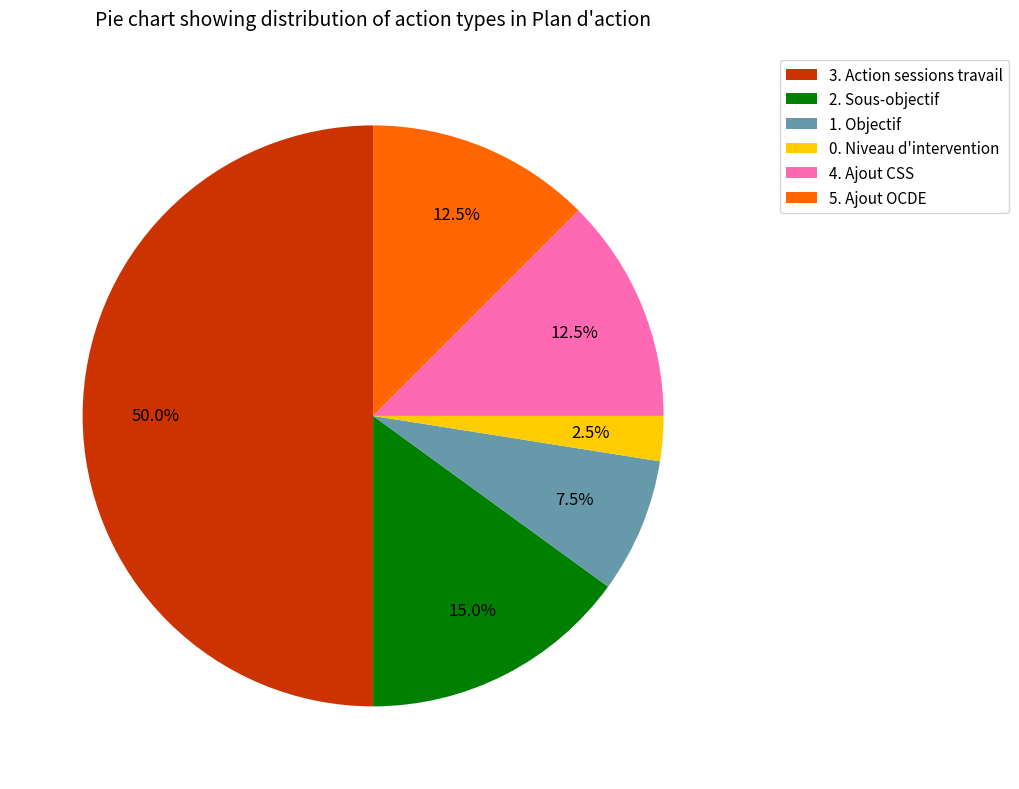

Which slice is the largest?

3. Action sessions travail